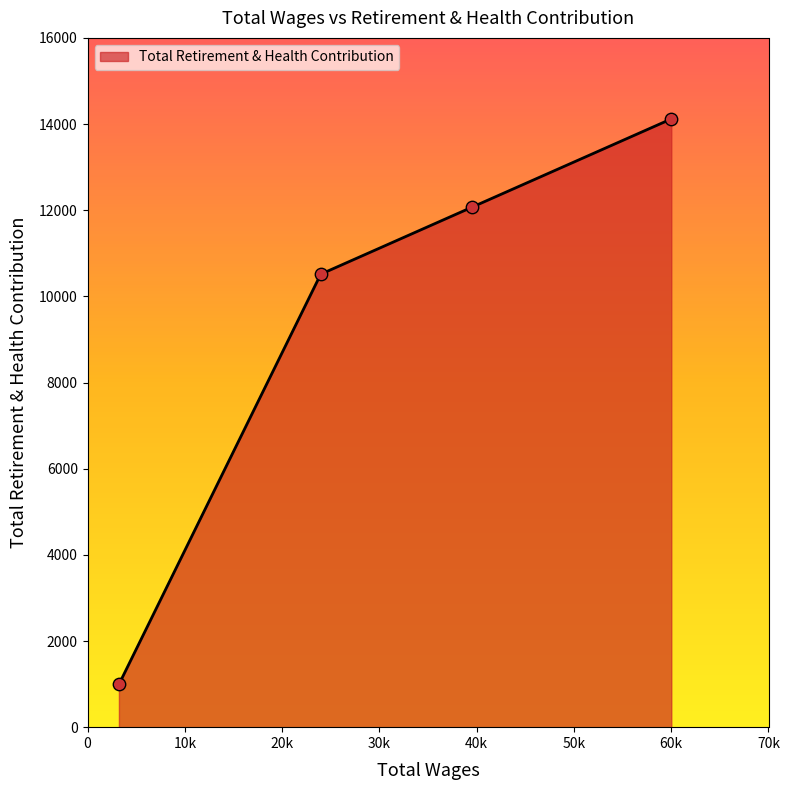

What is the sum of all values?

37698